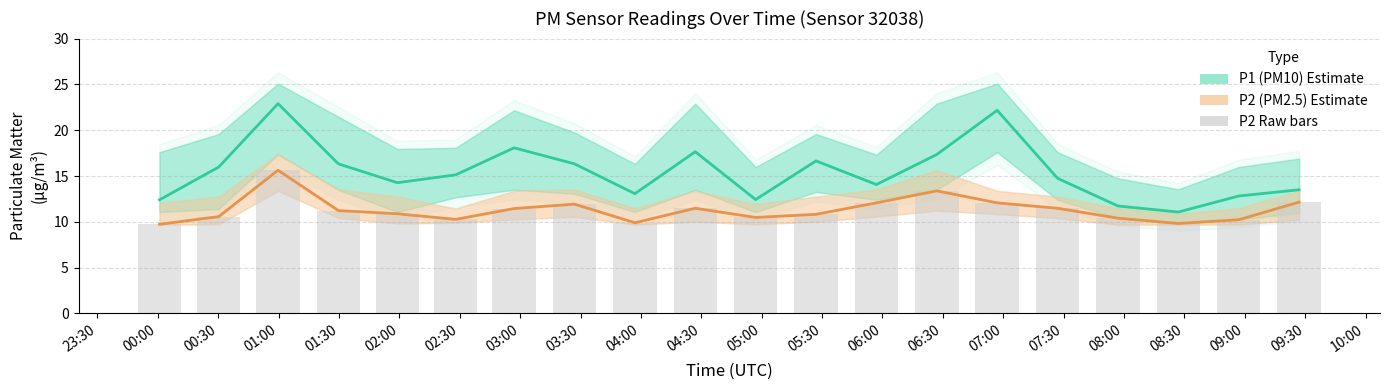

List the series in order of their peak value, highest first.

P1 (PM10), P2 (PM2.5)